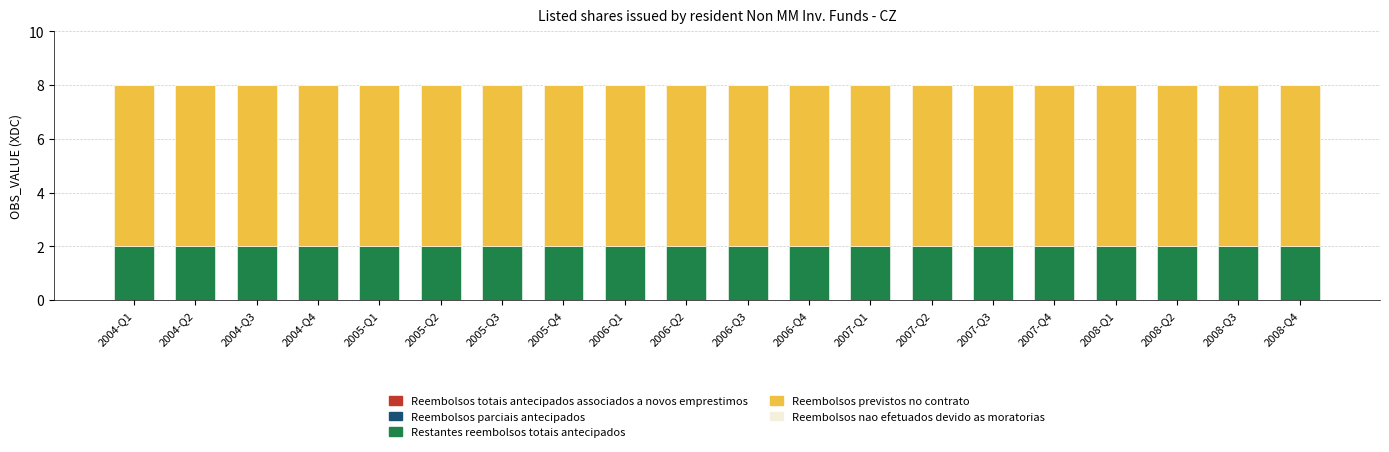

What is the total value across all series at 2006-Q3?

8